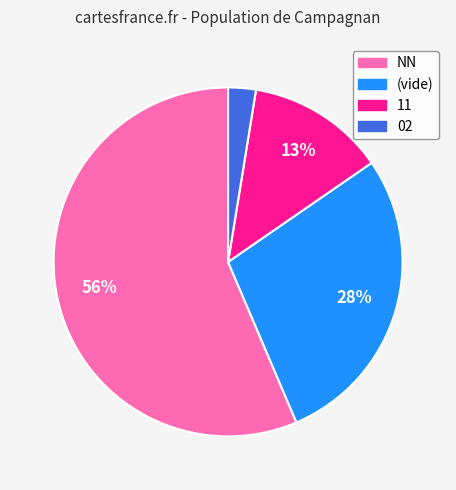

To the nearest percent, what portion does 02 represent?

3%